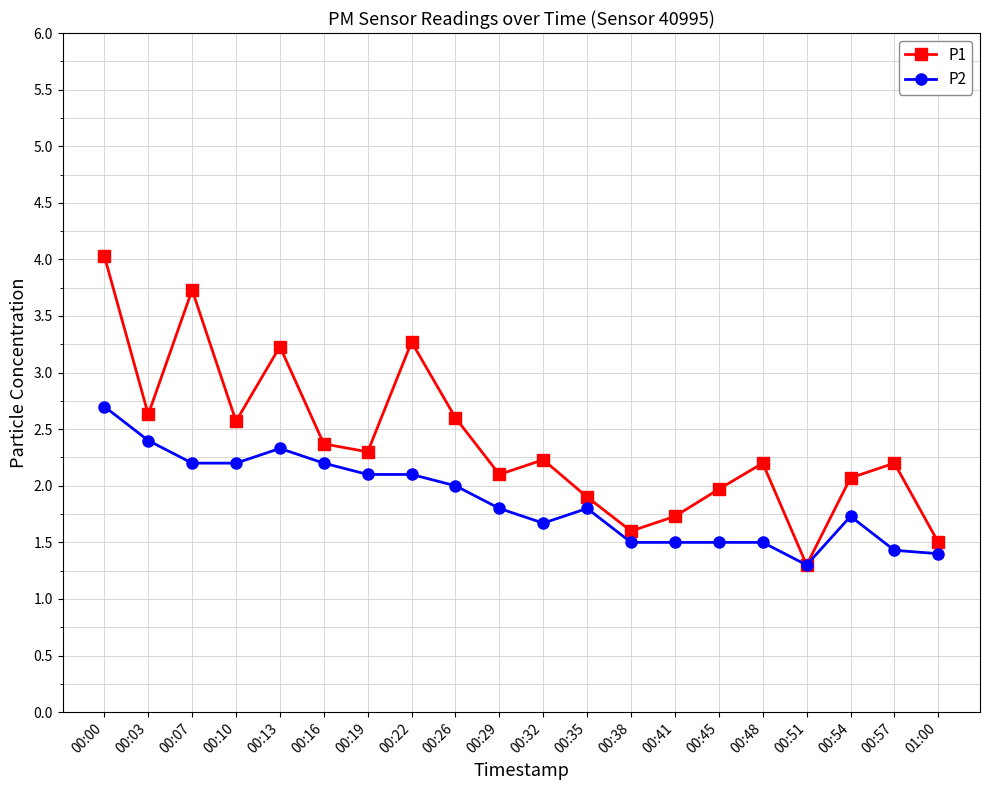

The value of P1 at 00:38 is 1.6. True or false?

True